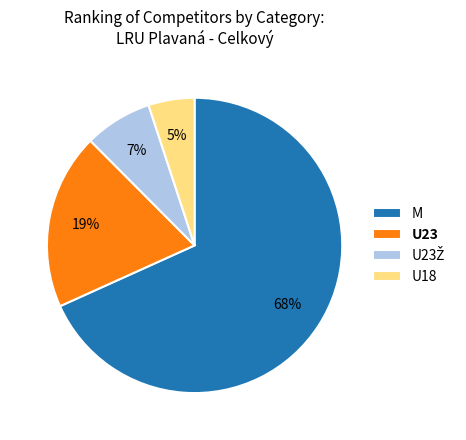

To the nearest percent, what is the average slice percentage?

25%